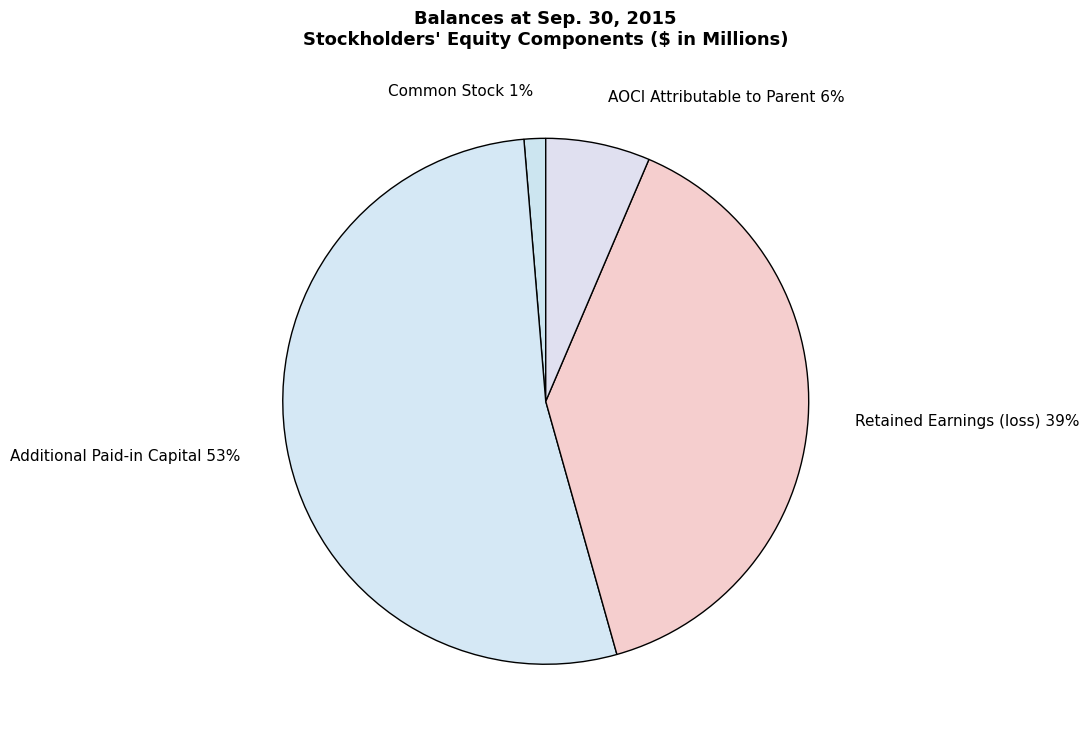

To the nearest percent, what is the average slice percentage?

25%